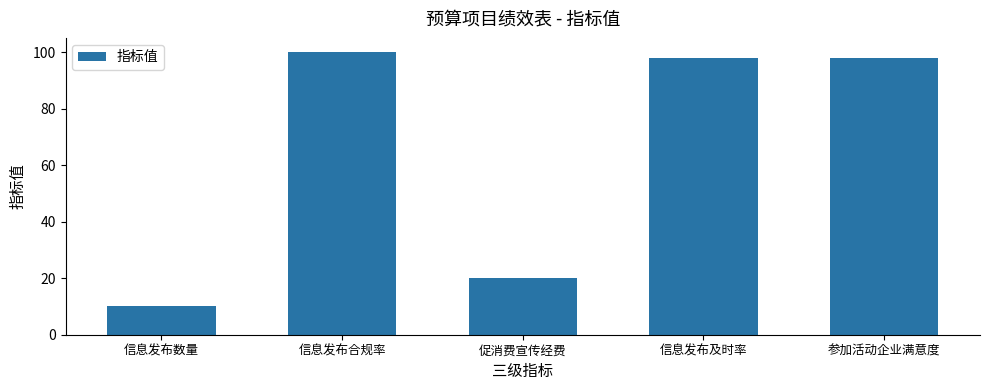

The chart shows a value of 98 at 信息发布及时率. True or false?

True